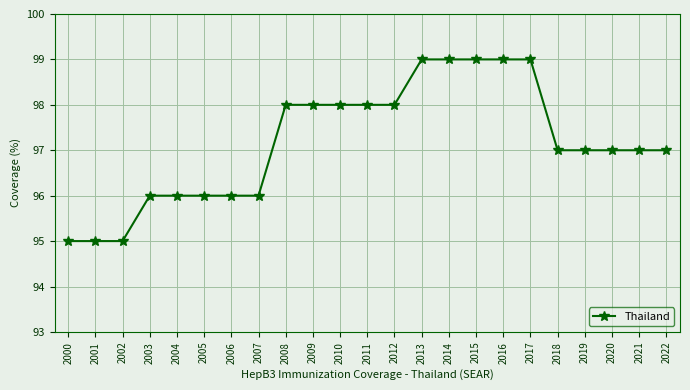

The value at 2016 is 99. True or false?

True